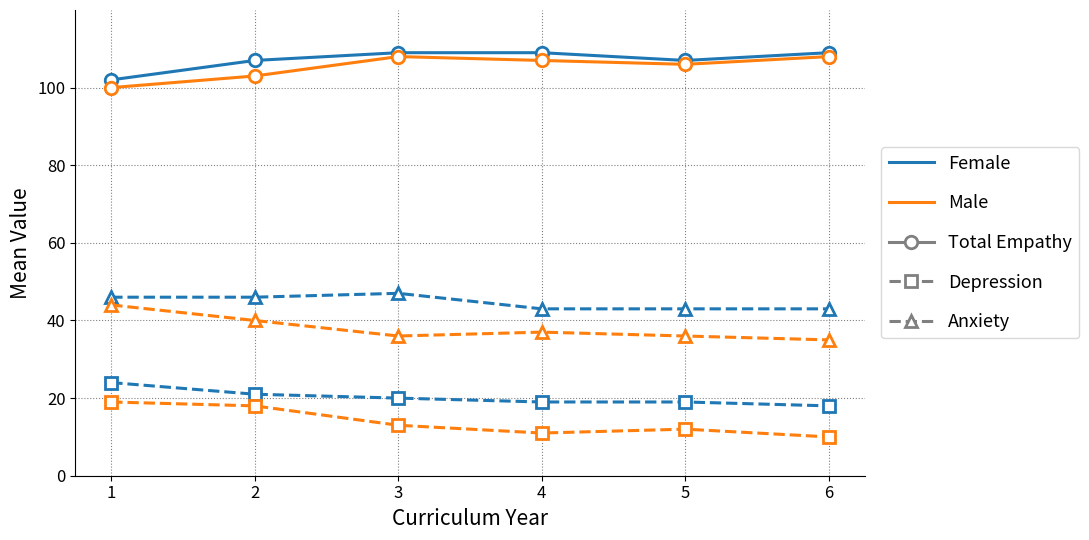

What is the spread (max minus min) of values at 1?

83